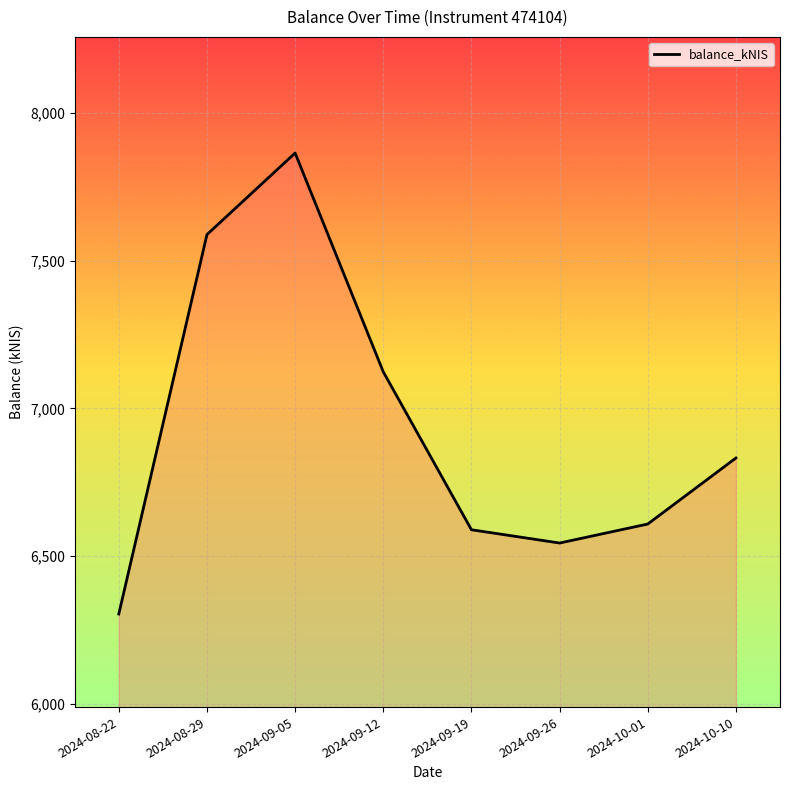

Where is the first local minimum?

2024-09-26